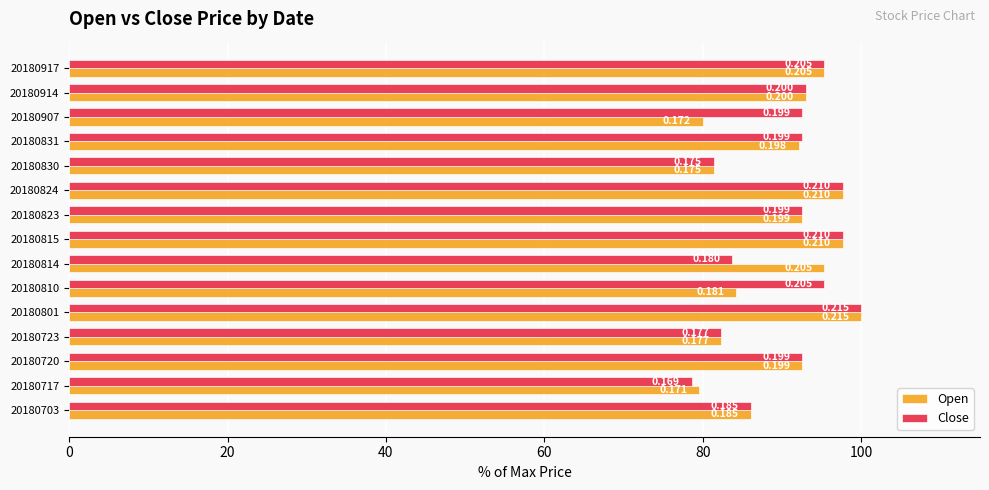

What is the maximum value for Open?

100.0